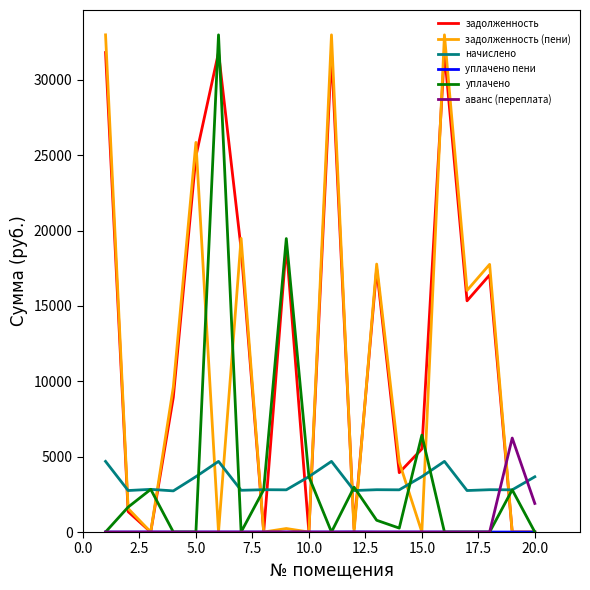

What is the lowest value of the начислено series?

2730.0